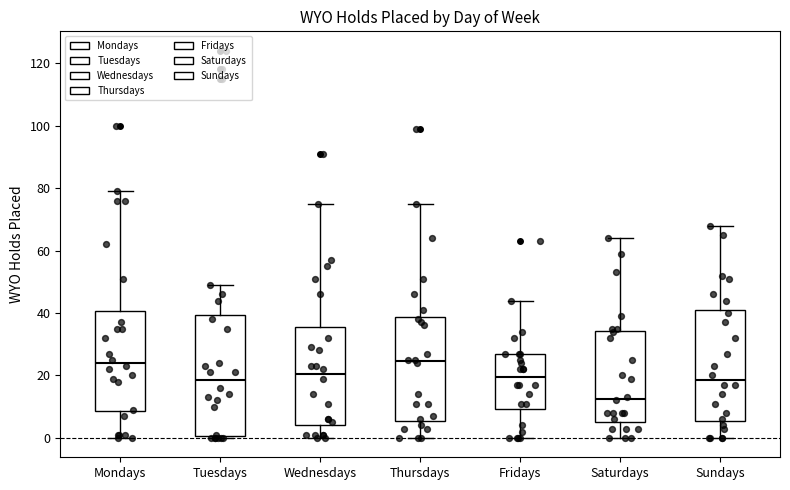

Reading left to right, transcribe this box plot: for each box, give where its median line is, the range the box spans, and where its two whiskers end, as read against the y-axis. The values are not printed on the chart, so give them approximately, as read against the axis.

Mondays: median 24, box 8 to 40, whiskers 0 to 80
Tuesdays: median 18, box 0 to 40, whiskers 0 (just below the box's lower edge) to 50
Wednesdays: median 20, box 4 to 36, whiskers 0 to 76
Thursdays: median 24, box 6 to 38, whiskers 0 to 76
Fridays: median 20, box 10 to 28, whiskers 0 to 44
Saturdays: median 12, box 6 to 34, whiskers 0 to 64
Sundays: median 18, box 6 to 42, whiskers 0 to 68